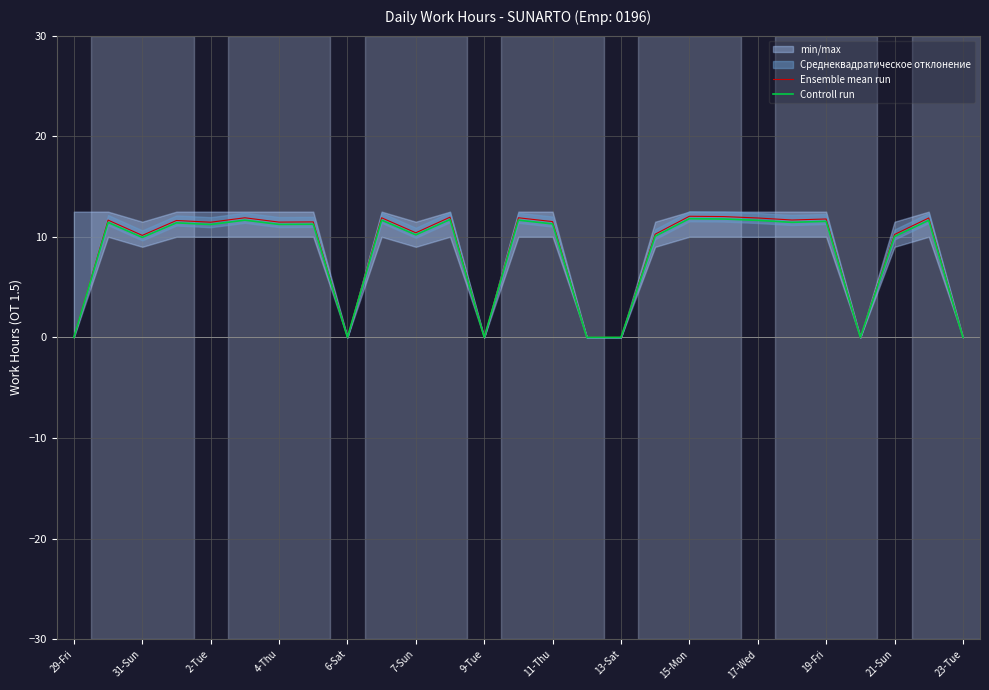

True or false: Ensemble mean run and Controll run cross at least once.

False